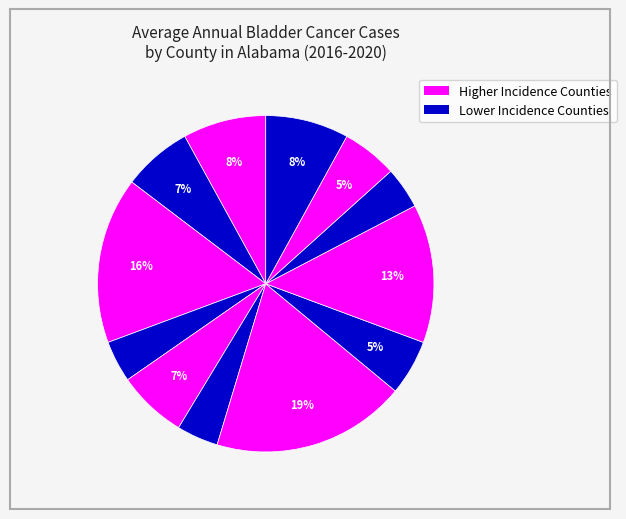

Count the number of slices in the pie.

12